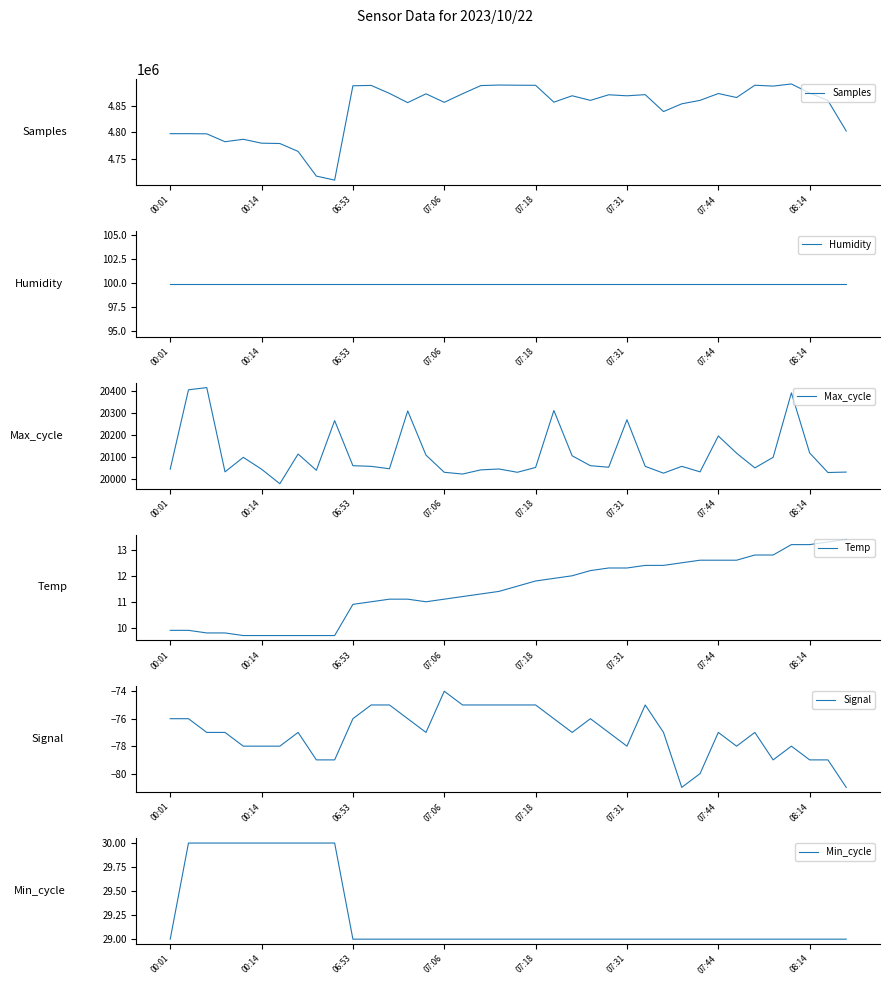

Which series has the largest range (max minus min)?

Samples